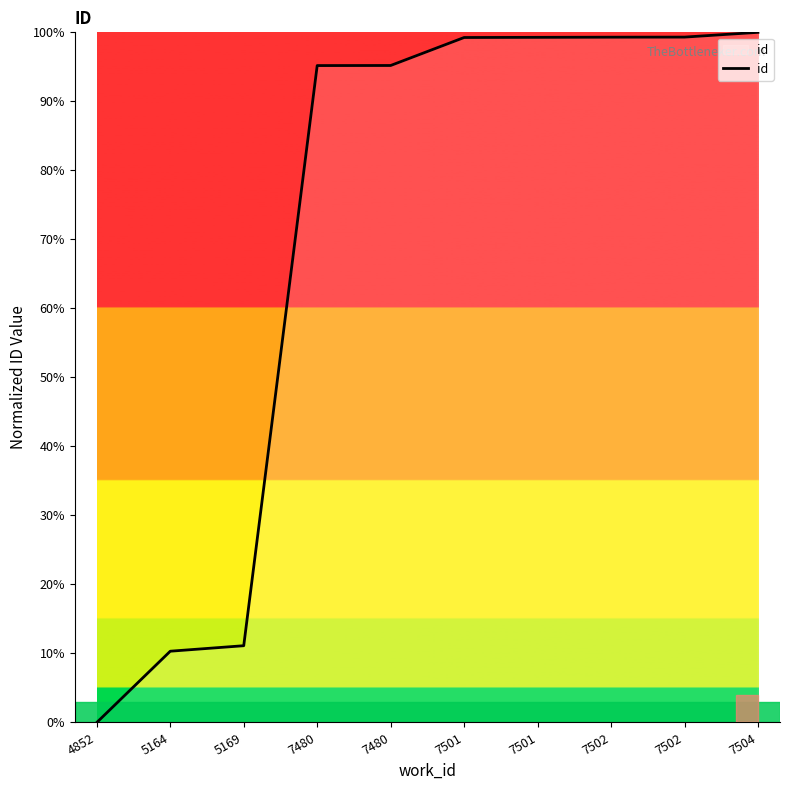

True or false: the data has more than 0 interior local peaks.

False